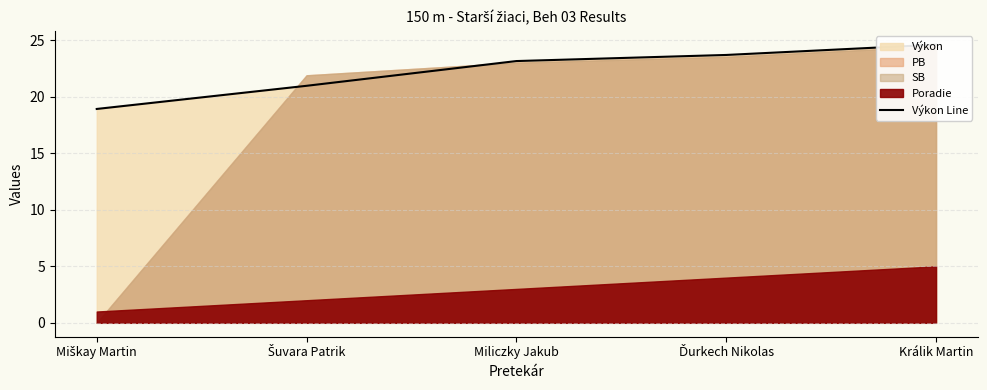

What is the sum of the values at Šuvara Patrik and Králik Martin?

45.6